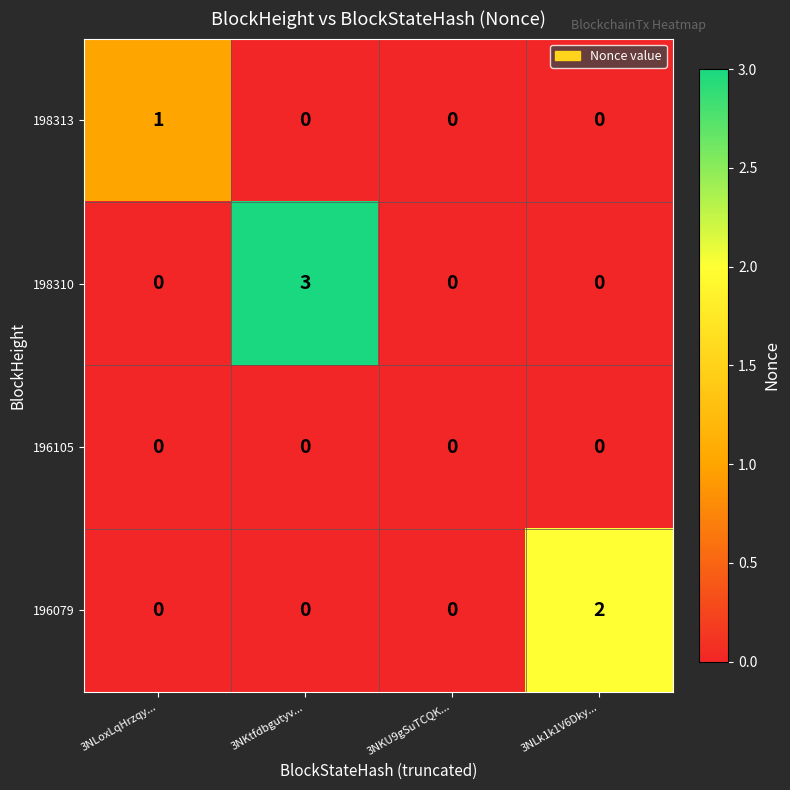

What is the maximum value shown in the chart?

3